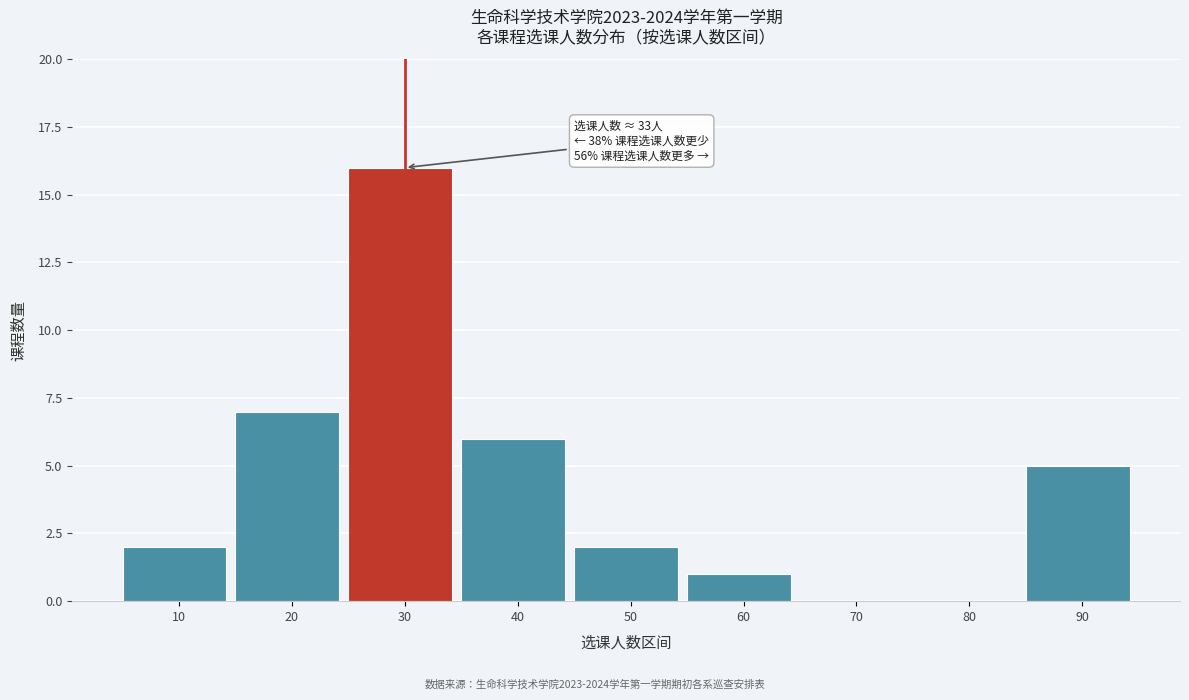

Reading right to left, list all the values displayed in this chart.

90=5	80=0	70=0	60=1	50=2	40=6	30=16	20=7	10=2